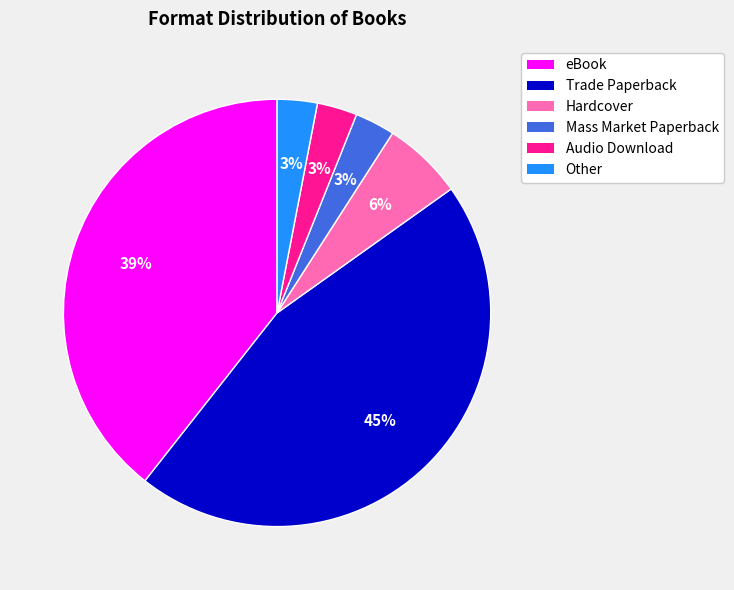

Between Audio Download and Trade Paperback, which is larger?

Trade Paperback